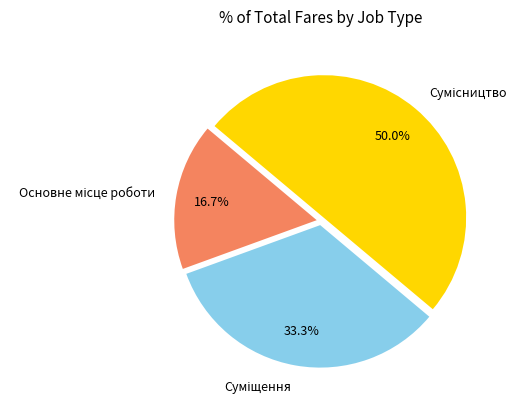

The Основне місце роботи slice represents 17% of the pie. True or false?

True